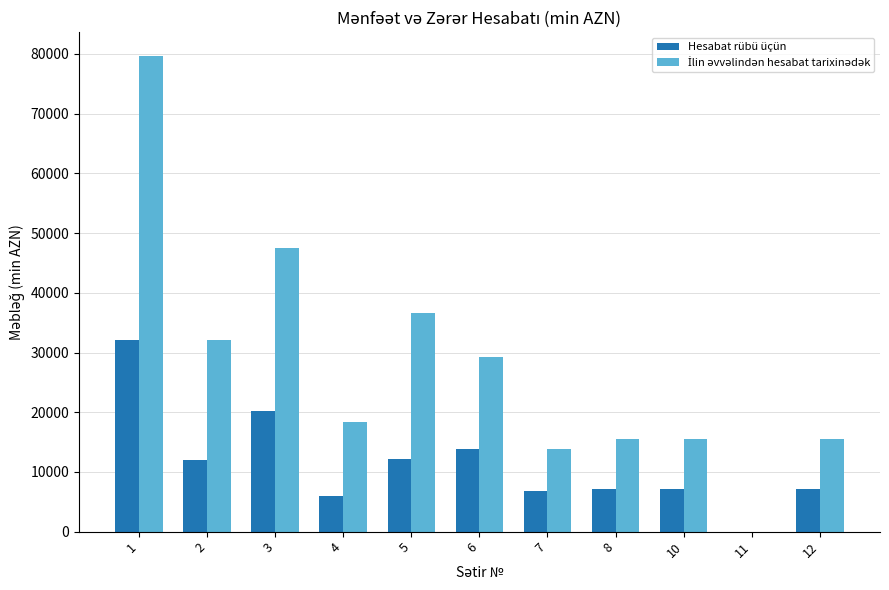

Are the bars horizontal?

No